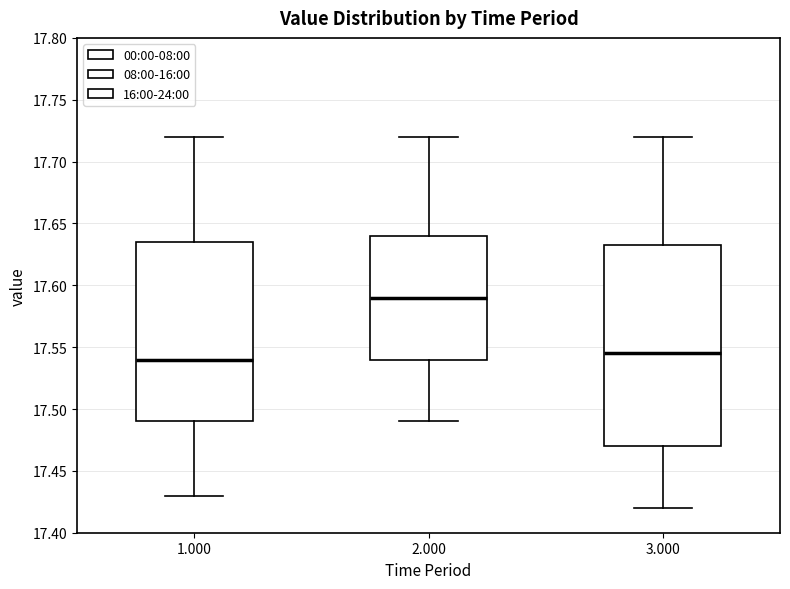

Which box is the tallest, from its lower edge to its upper edge?

3.000